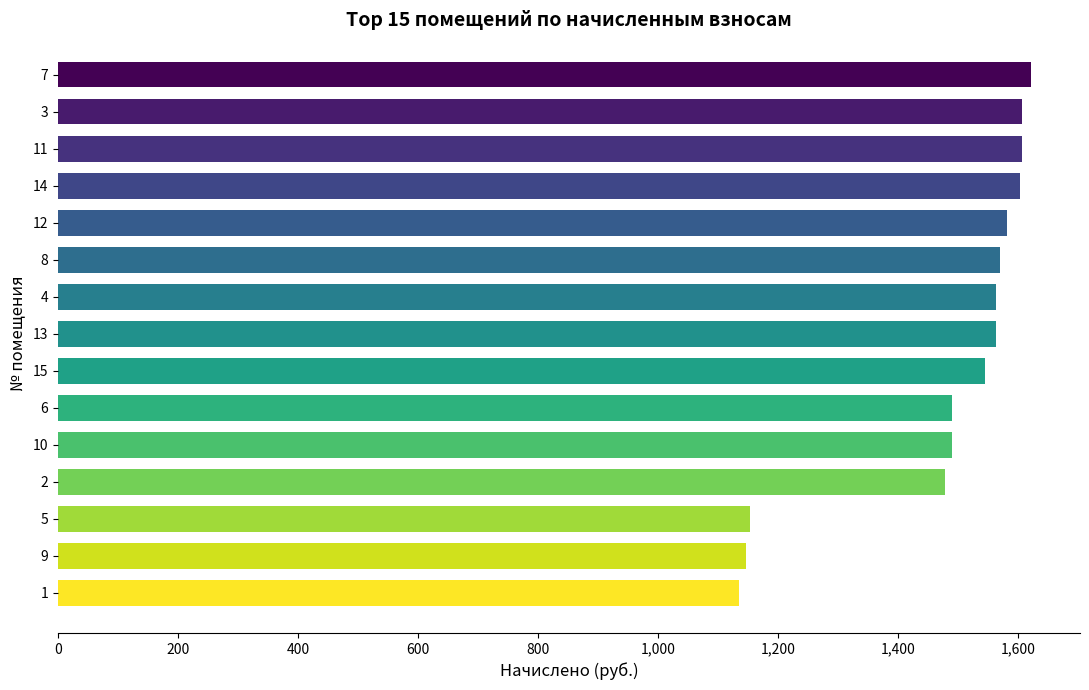

The value at 15 is 1544.8. True or false?

True